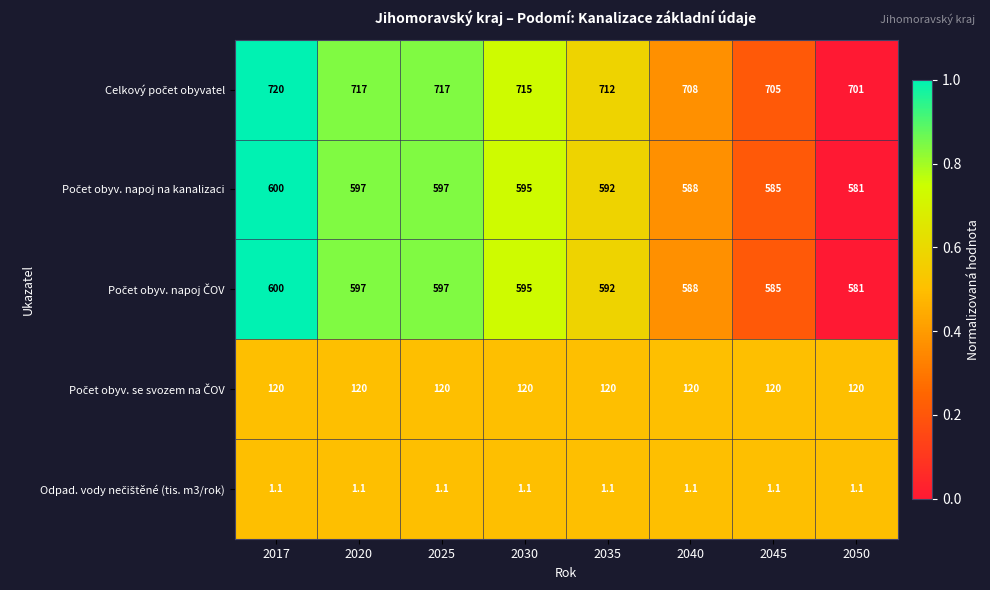

What is the maximum value shown in the chart?

720.0